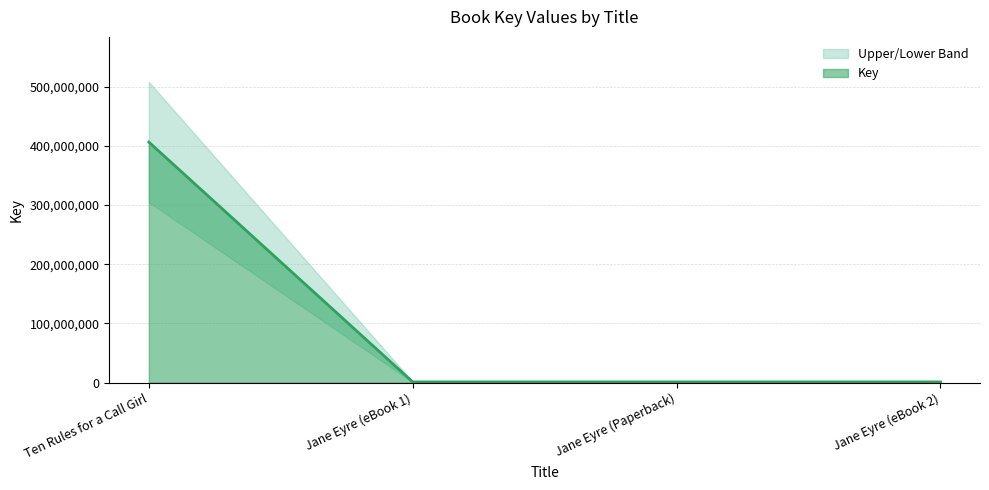

At which label is the value closest to 203619094?

Jane Eyre (eBook 1)